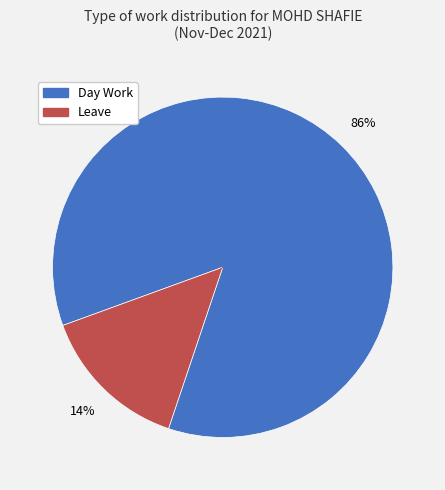

Between Leave and Day Work, which is larger?

Day Work